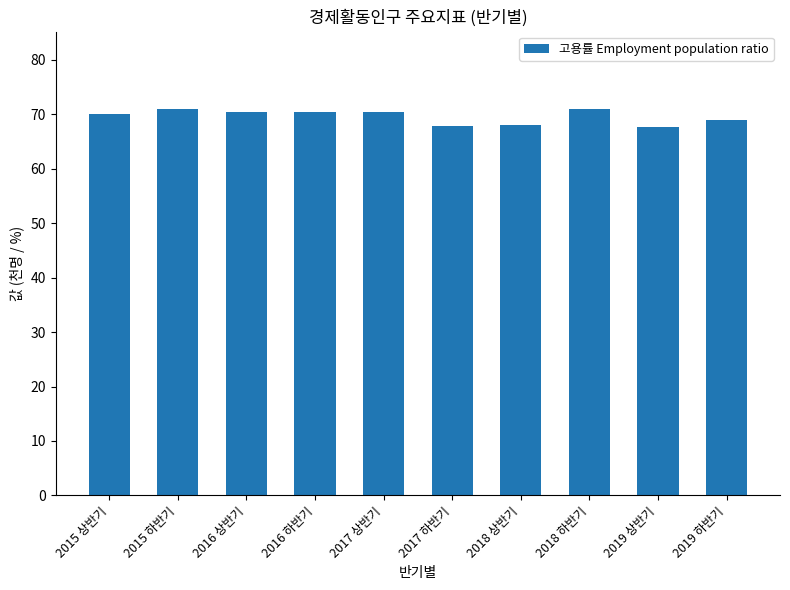

The chart shows a value of 109.3 at 2016 상반기. True or false?

False